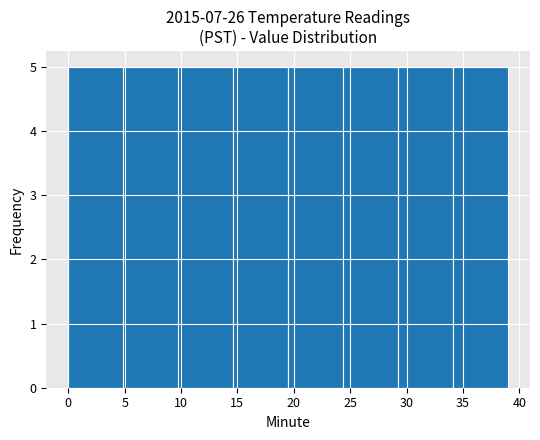

Reading left to right, list every bar in this chart as the range it spans on the x-axis followed by its height. Neither the bar edges nor the heights are printed on the chart, so give them approximately, as read against the axes.

0.0 to 5.0: 5
5.0 to 10.0: 5
10.0 to 14.5: 5
14.5 to 19.5: 5
19.5 to 24.5: 5
24.5 to 29.5: 5
29.5 to 34.0: 5
34.0 to 39.0: 5